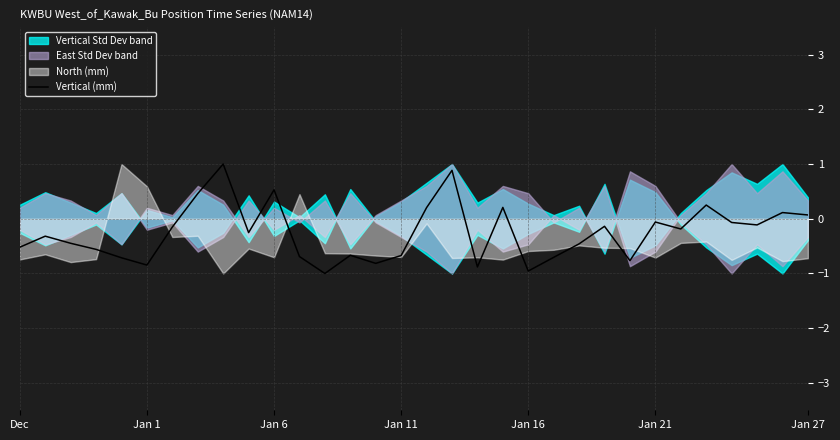

How many interior local valleys (lower than both neighbors) does the data have?

9